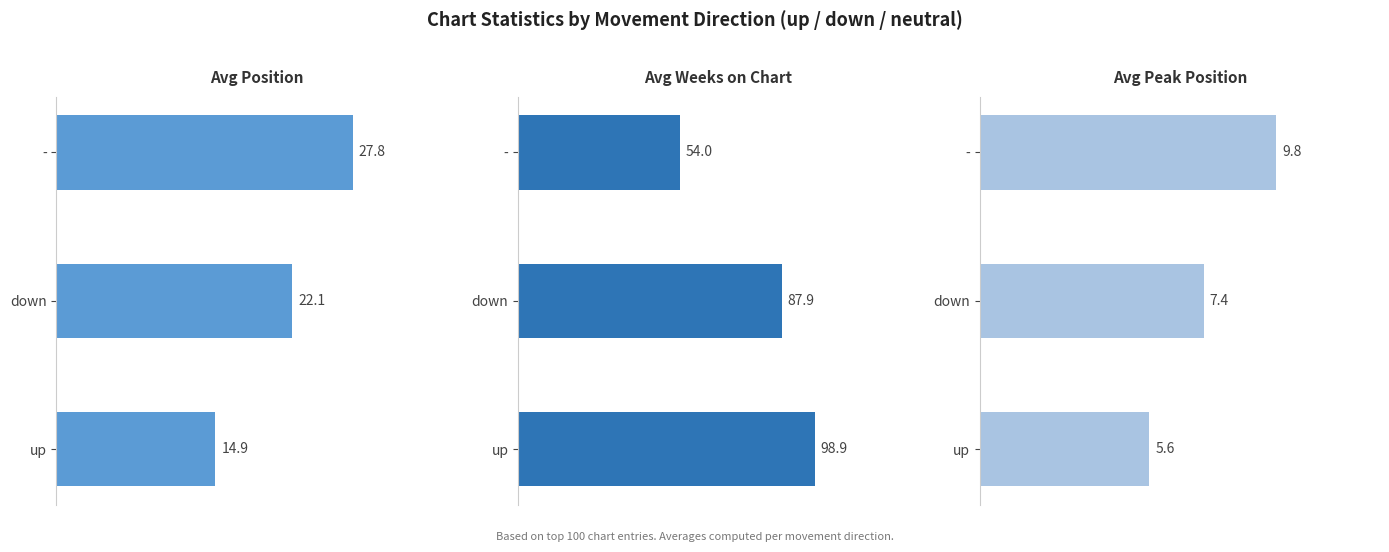

Is it true that Avg Weeks on Chart equals 87.9 at down?

True